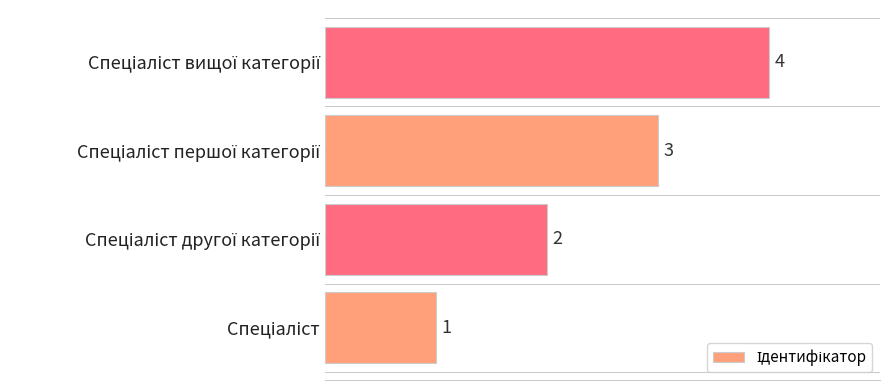

How many values are below 3?

2